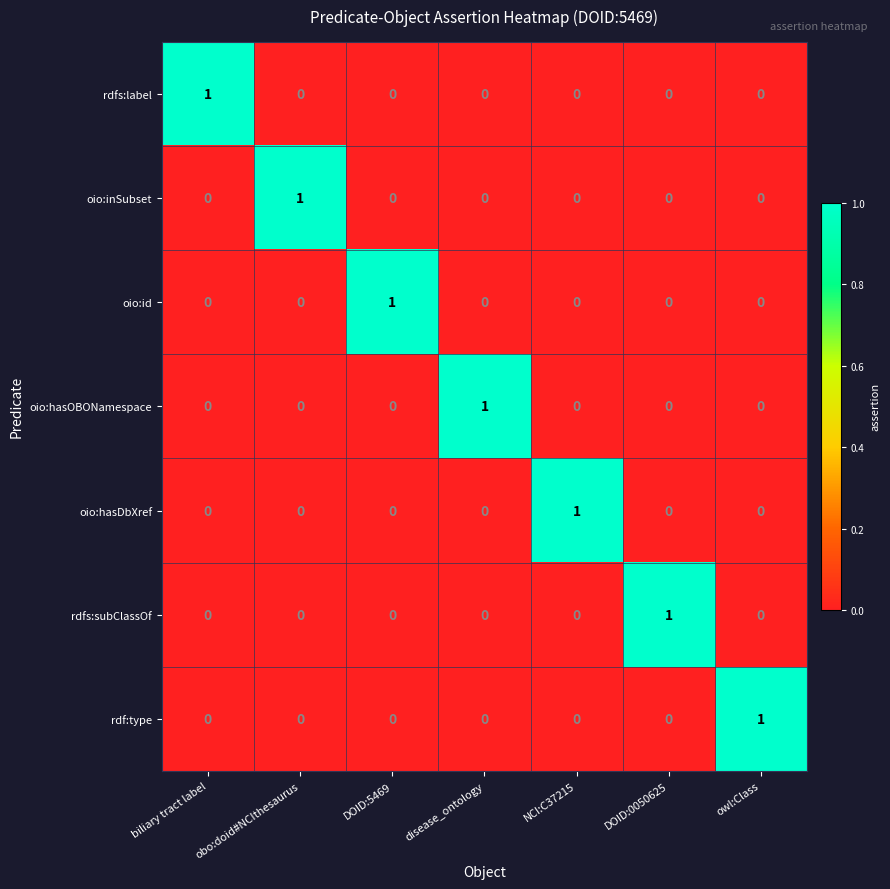

The rdf:type series shows 0 at DOID:5469. True or false?

True